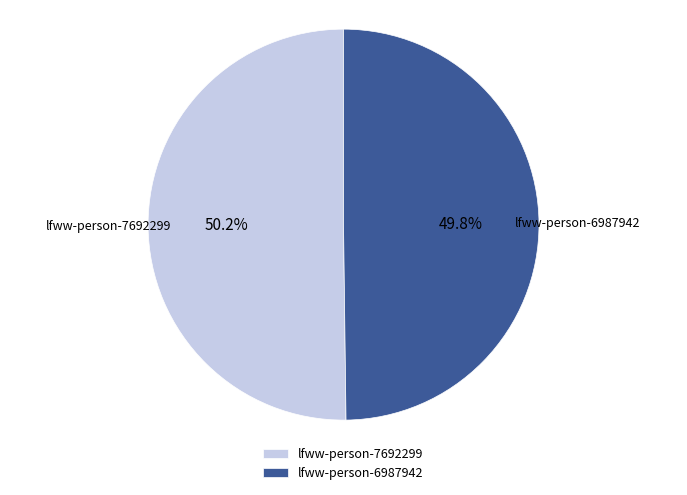

To the nearest percent, what is the combined percentage of lfww-person-6987942 and lfww-person-7692299?

100%